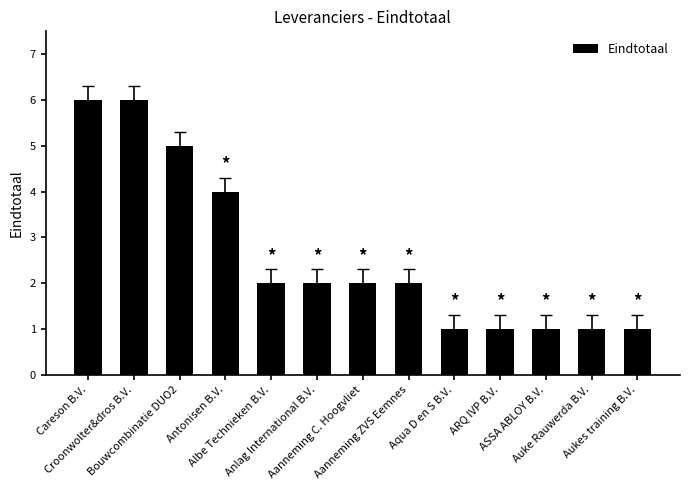

What is the average value?

3